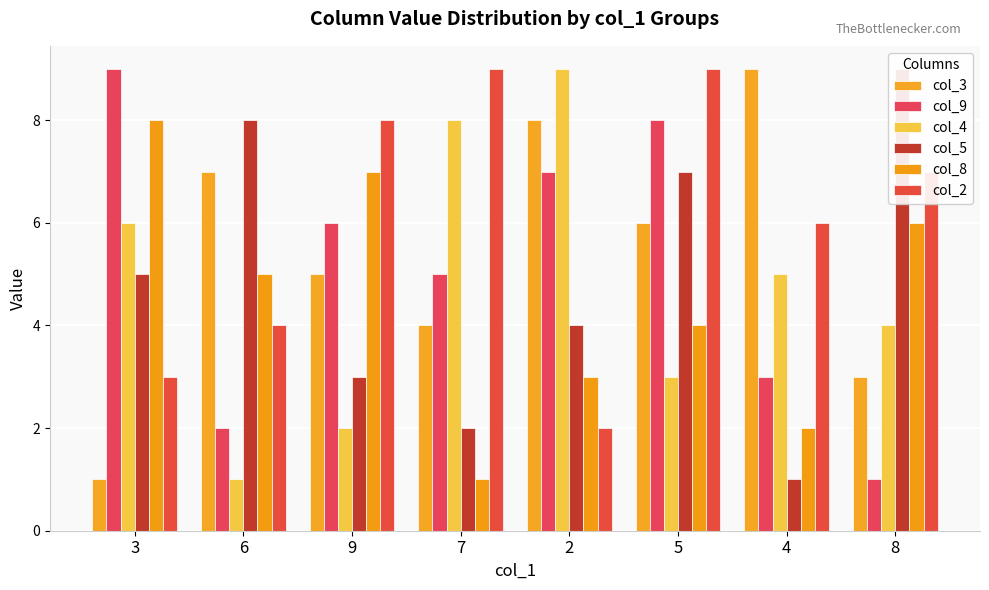

What is the label of the 6th bar from the left?

5